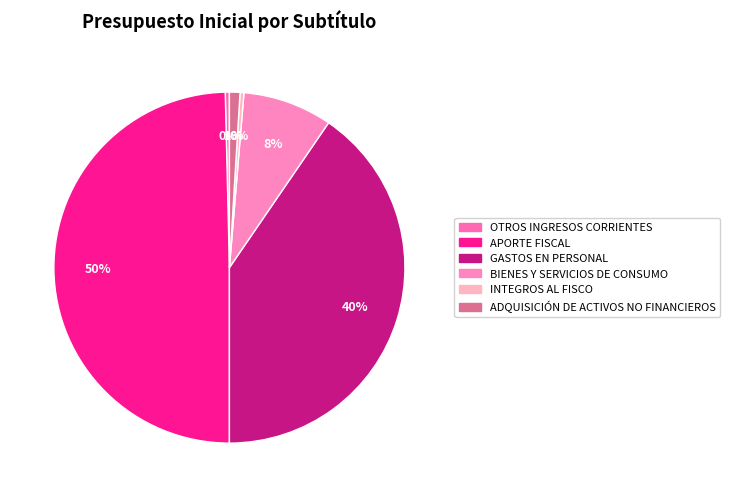

What percentage is the GASTOS EN PERSONAL slice, to the nearest percent?

40%